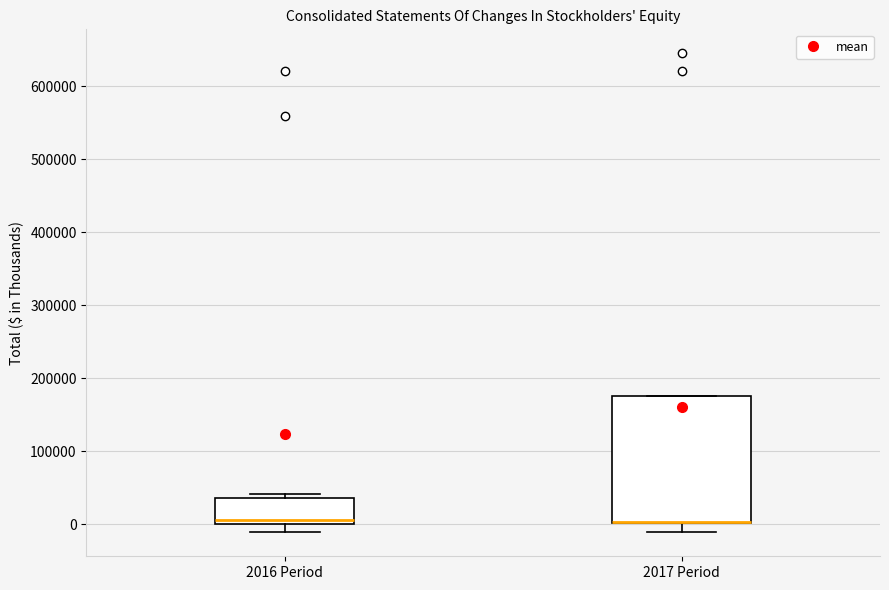

Reading left to right, transcribe this box plot: for each box, give where its median line is, the range the box spans, and where its two whiskers end, as read against the y-axis. The values are not printed on the chart, so give them approximately, as read against the axis.

2016 Period: median 10000, box 0 to 40000, whiskers -10000 to 40000 (just above the box's upper edge)
2017 Period: median 0 (drawn on the box's lower edge), box 0 to 180000, whiskers -10000 to 180000